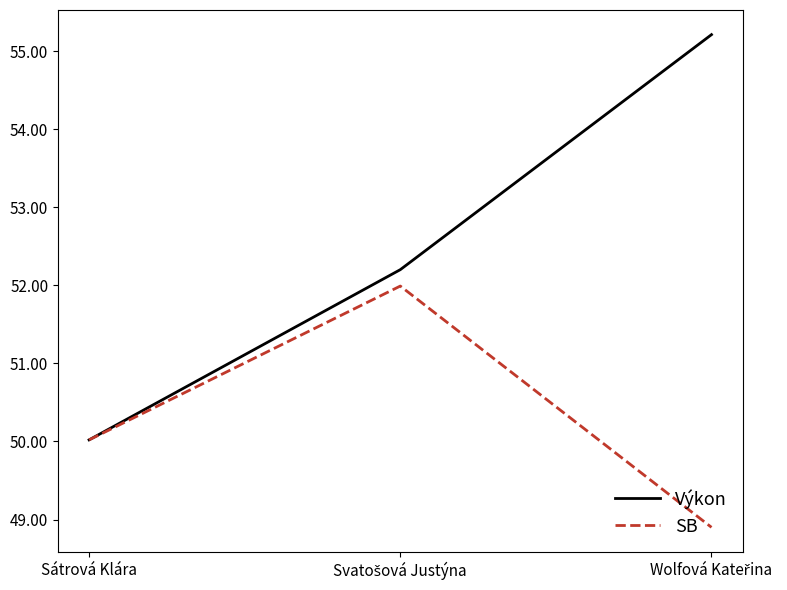

The value of Výkon at Sátrová Klára is 13.3. True or false?

False